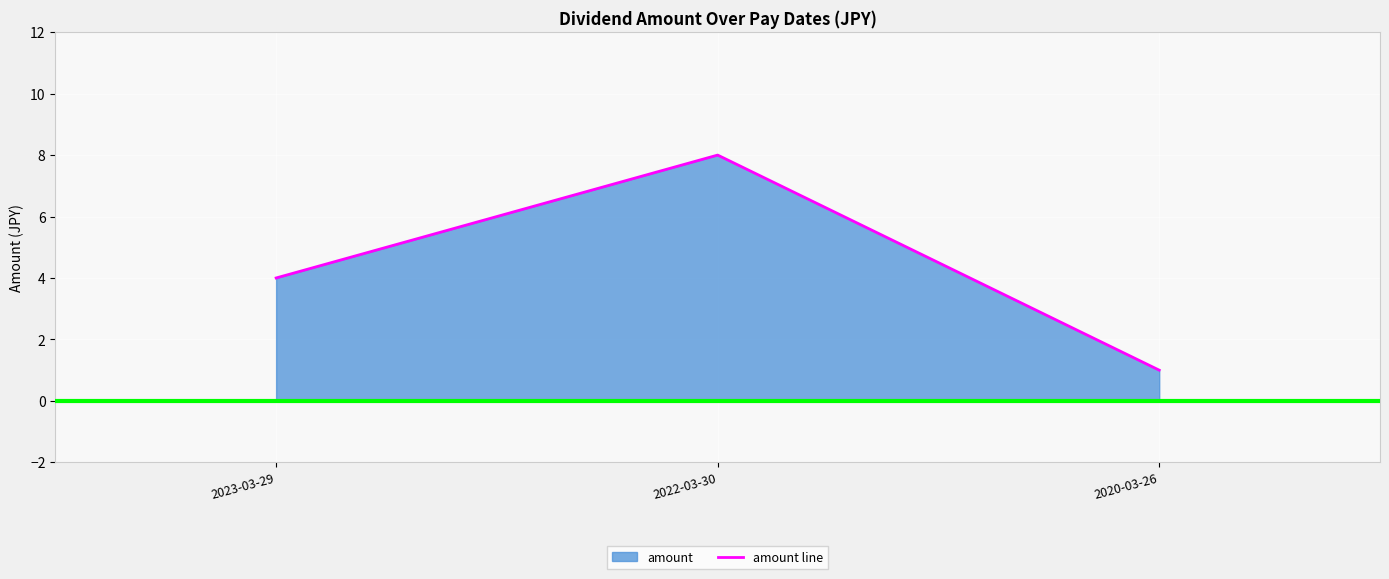

What position from the right is 2022-03-30?

2